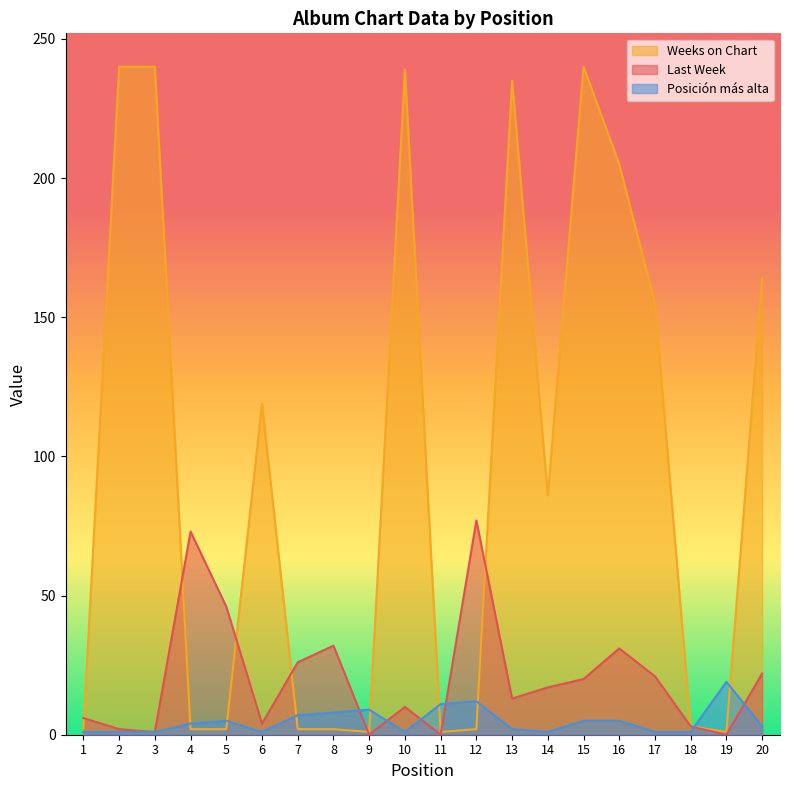

Where is Last Week nearest to the value 38?

8